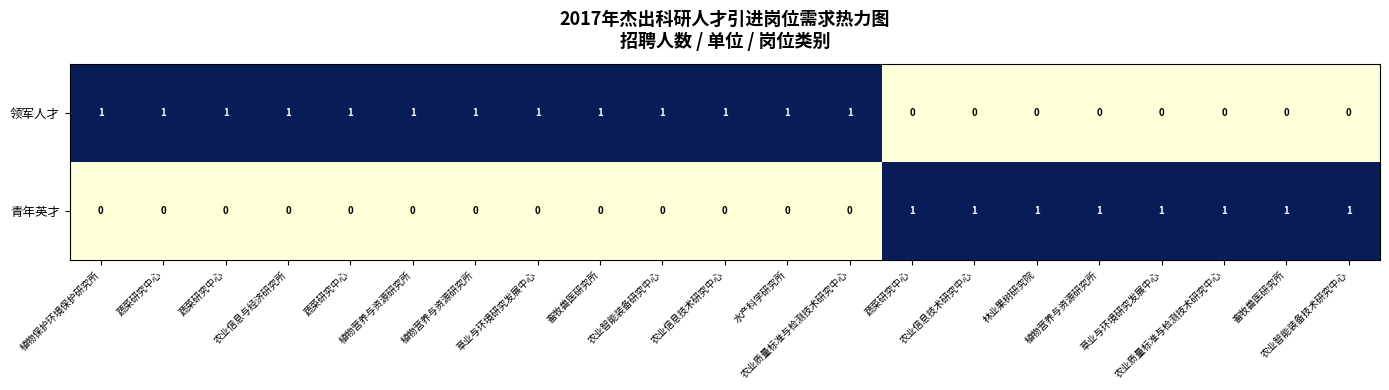

Count the number of categories in the chart.

21